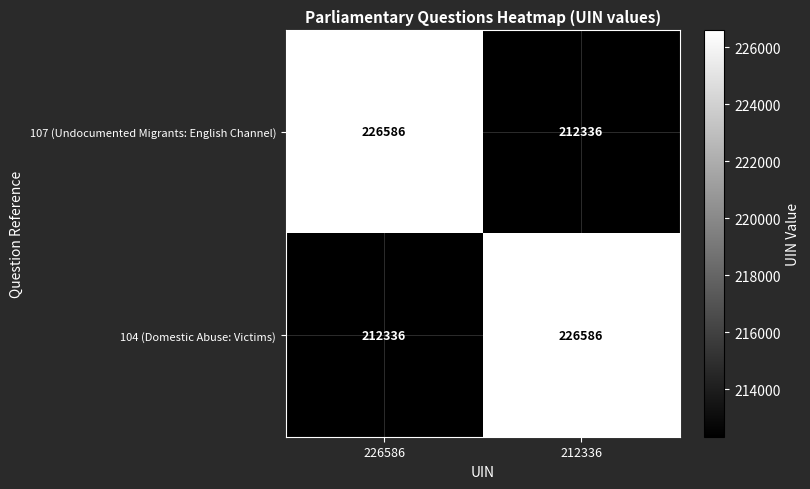

What is the sum of the 104 (Domestic Abuse: Victims) values at 226586 and 212336?

438922